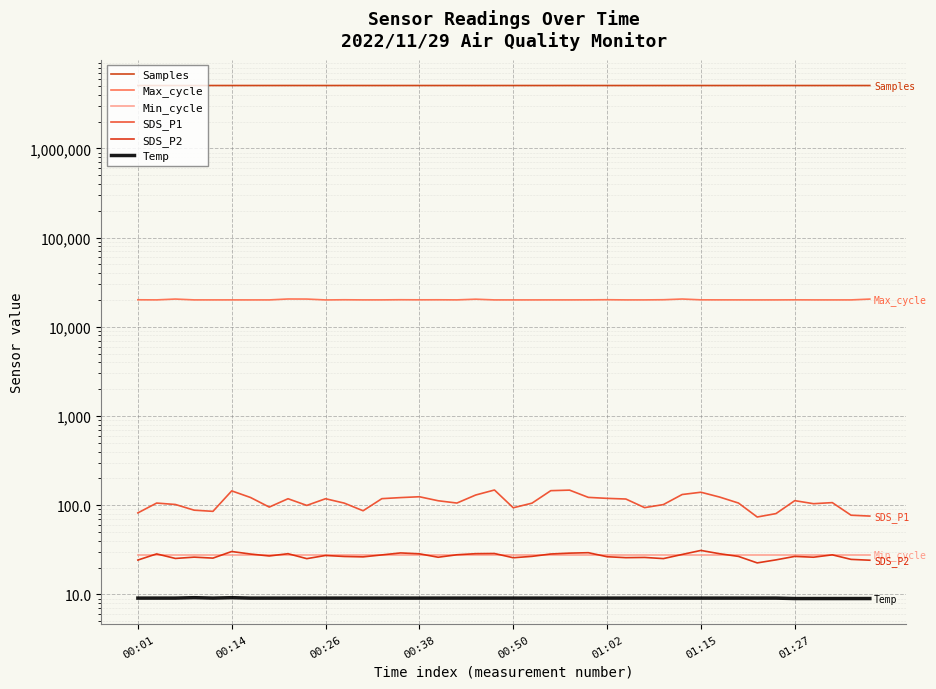

Is the value of Temp at 00:14 greater than the value of Min_cycle at 38?

No